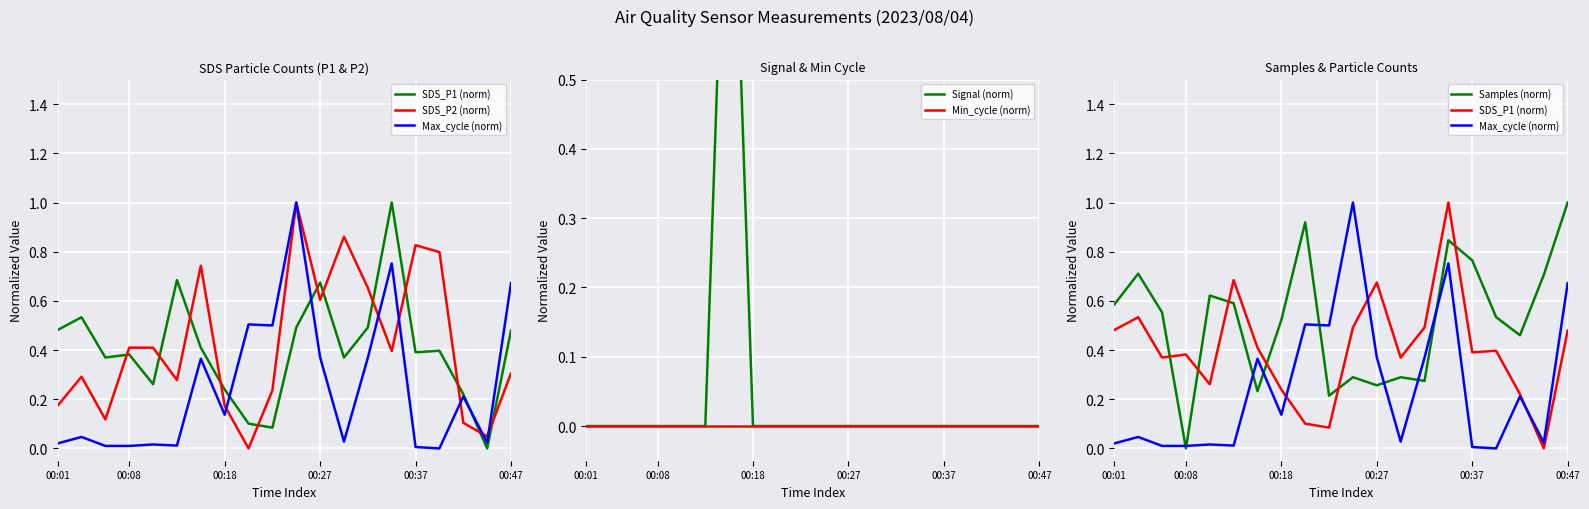

Which series has the largest range (max minus min)?

SDS_P1 (norm)